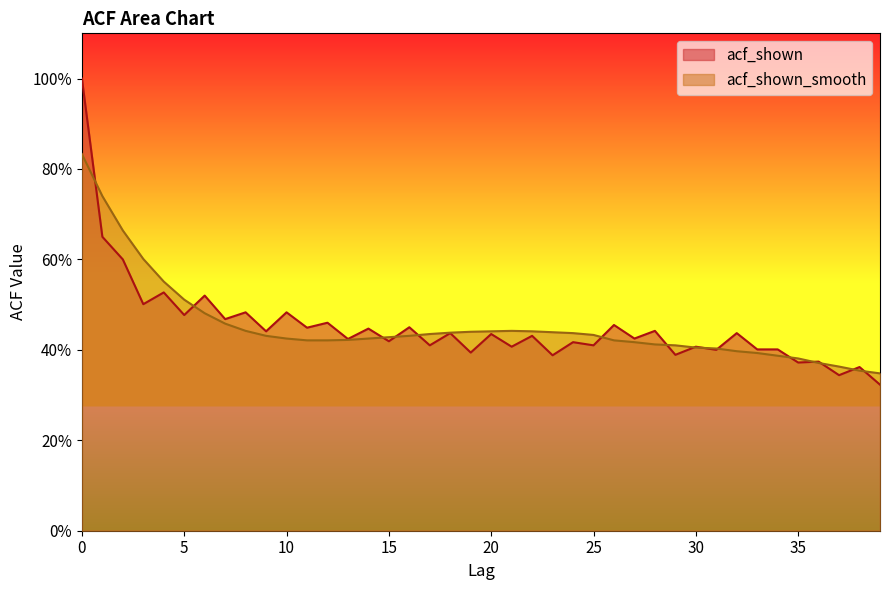

In acf_shown, how many points are lower than both neighbors (excluding endpoints)?

17